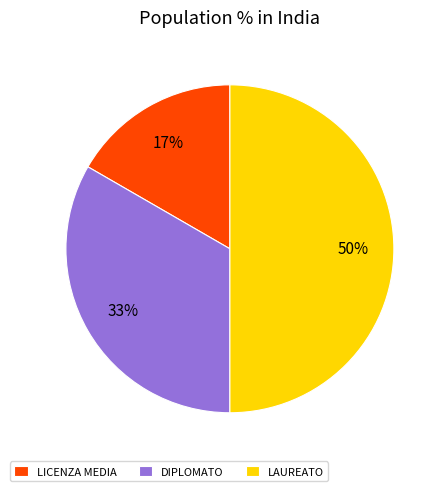

How many segments does this pie chart have?

3